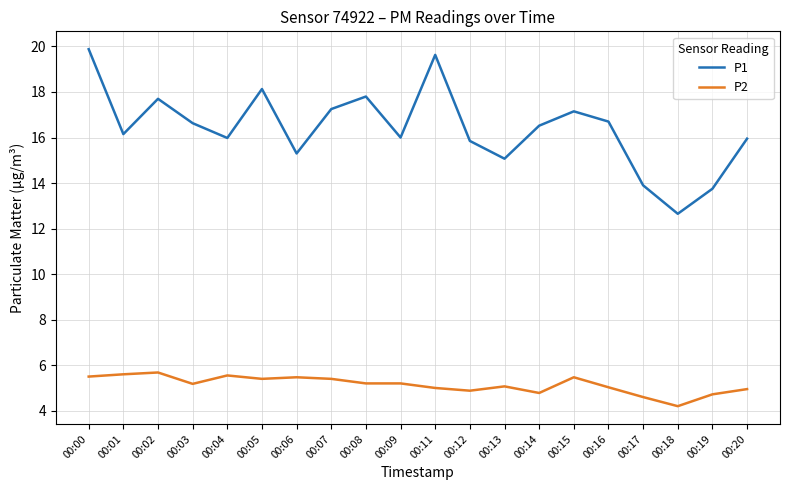

At which category is the sum across all series the highest?

00:00